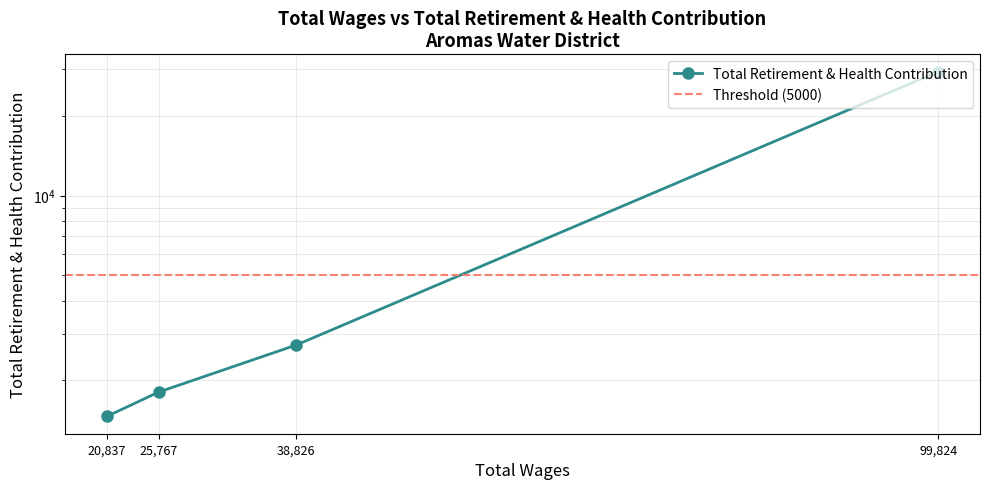

What is the difference between the second highest and second lowest values?

914